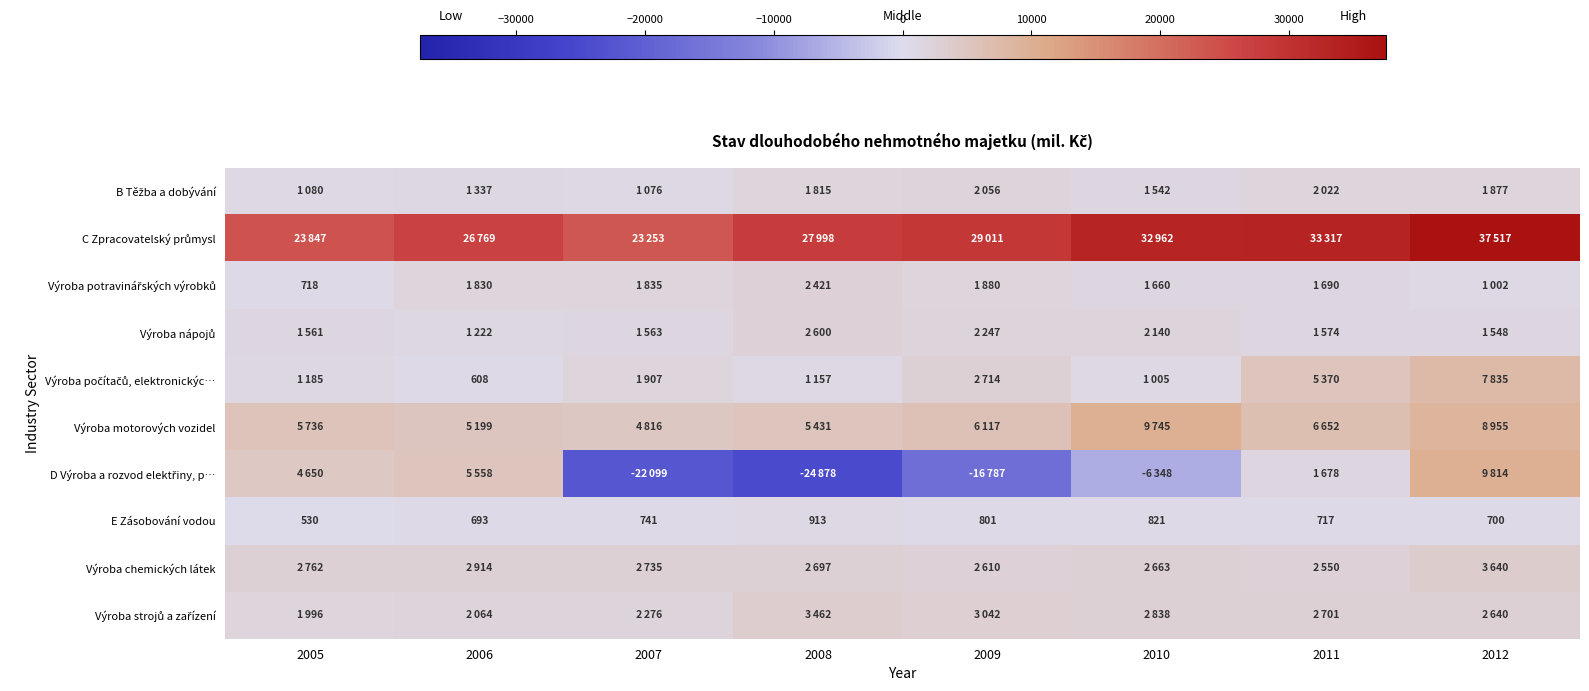

Is it true that E Zásobování vodou equals 790 at 2005?

False